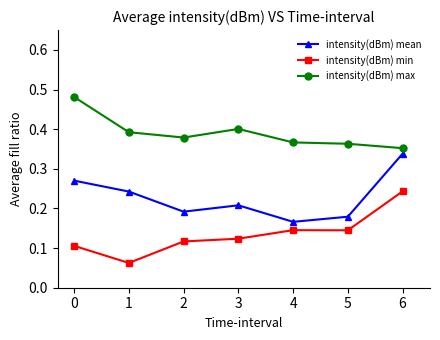

What is the total value across all series at 4?

0.7